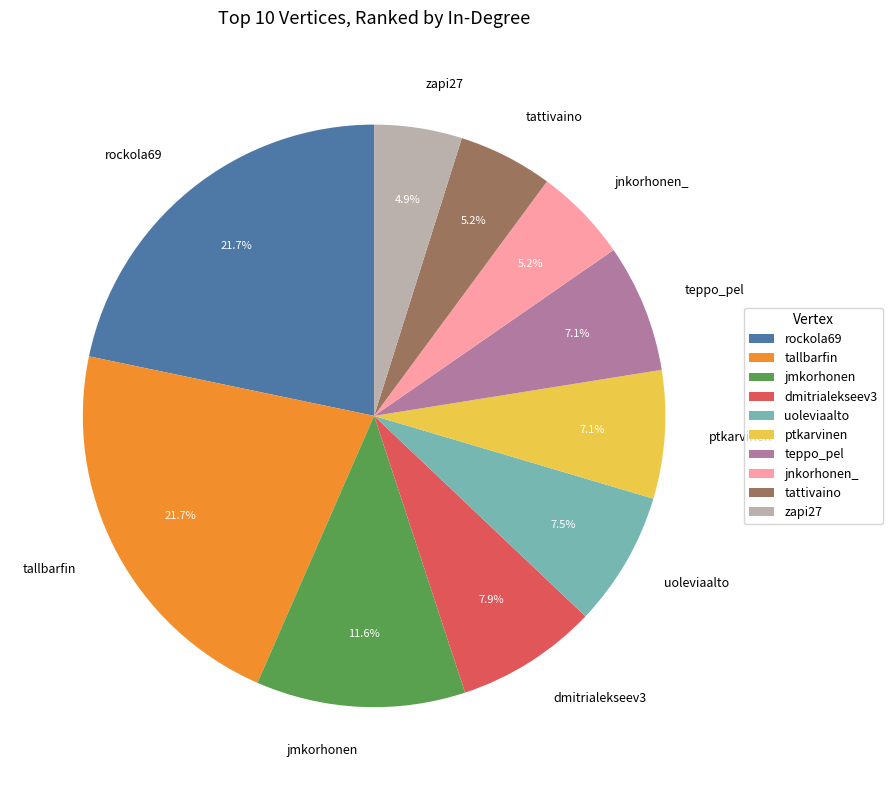

To the nearest percent, what is the difference between the tallbarfin and jmkorhonen slice percentages?

10%